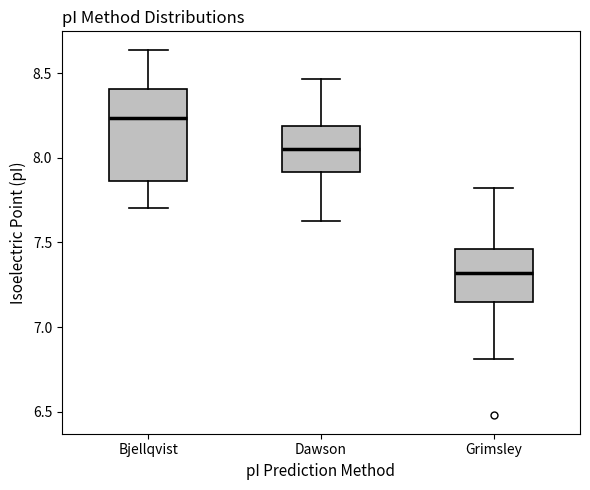

Which box has the lowest median line?

Grimsley